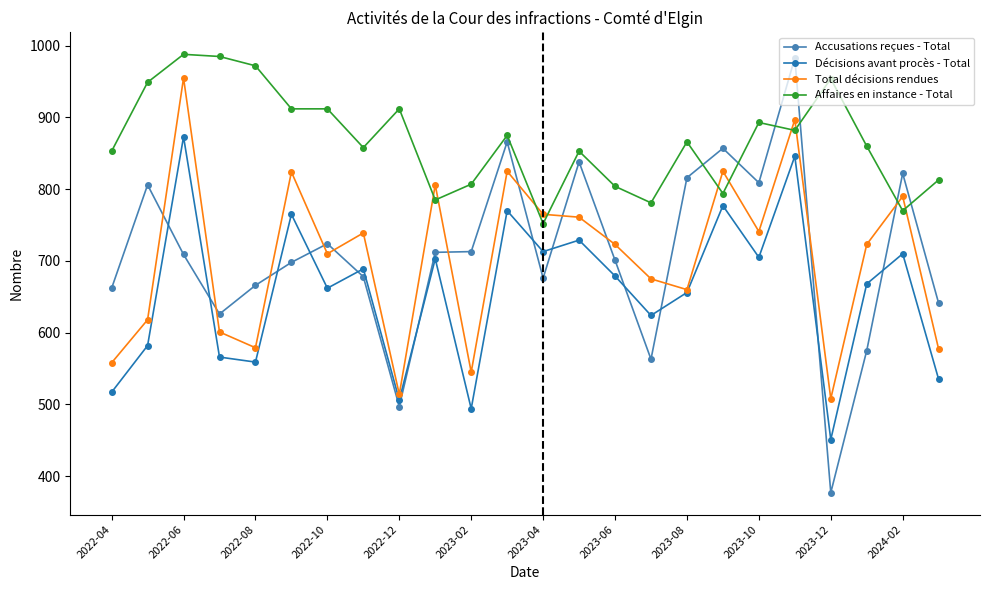

What is the maximum value for Total décisions rendues?

955